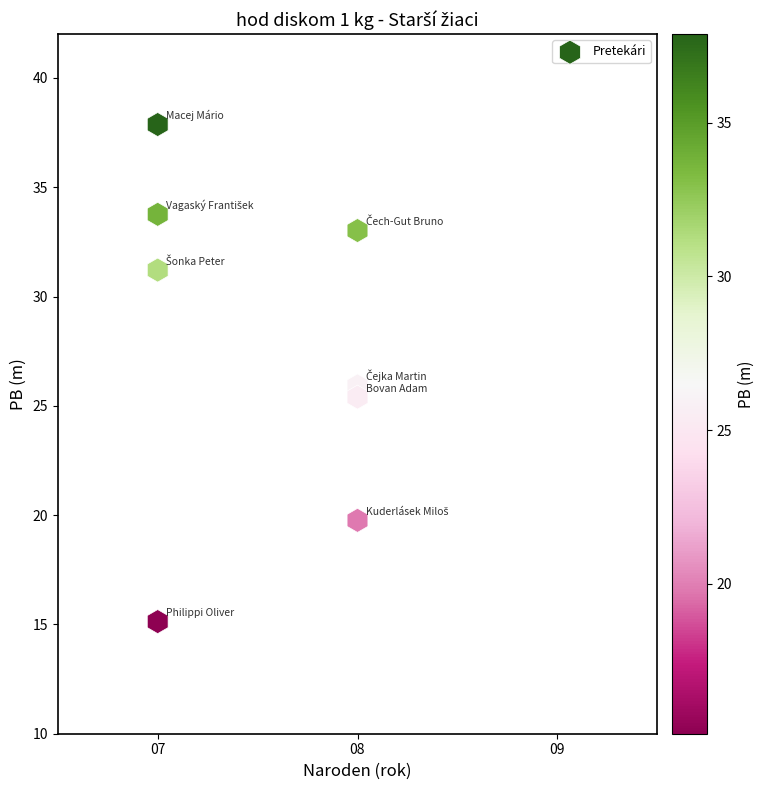

What is the range of Y values (max minus min)?

22.7